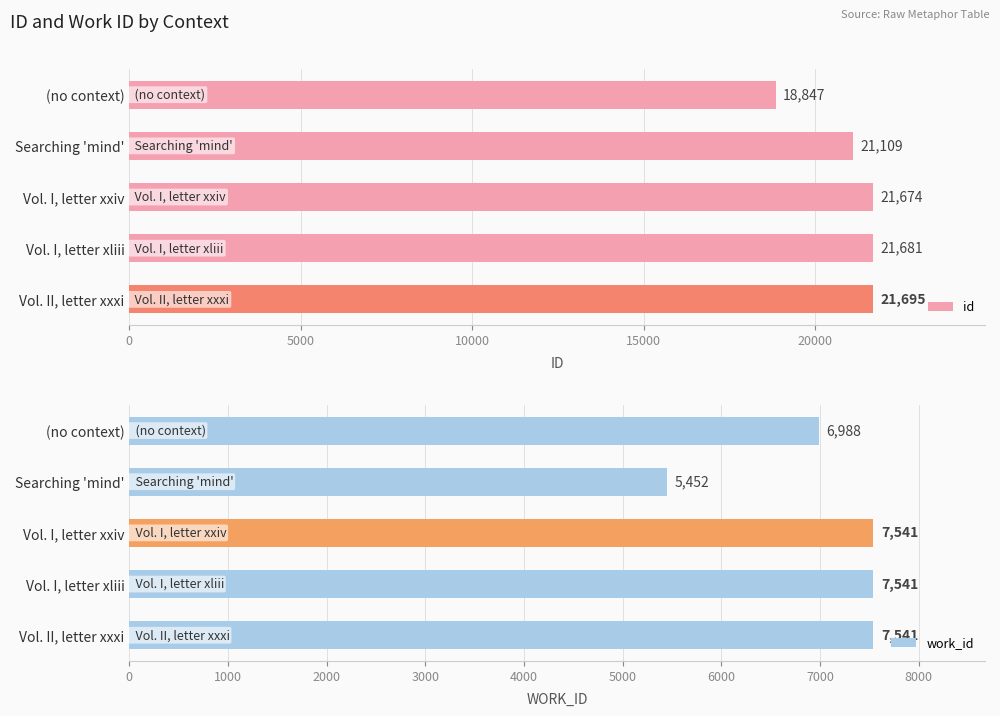

The value of work_id at Vol. I, letter xxiv is 4411. True or false?

False